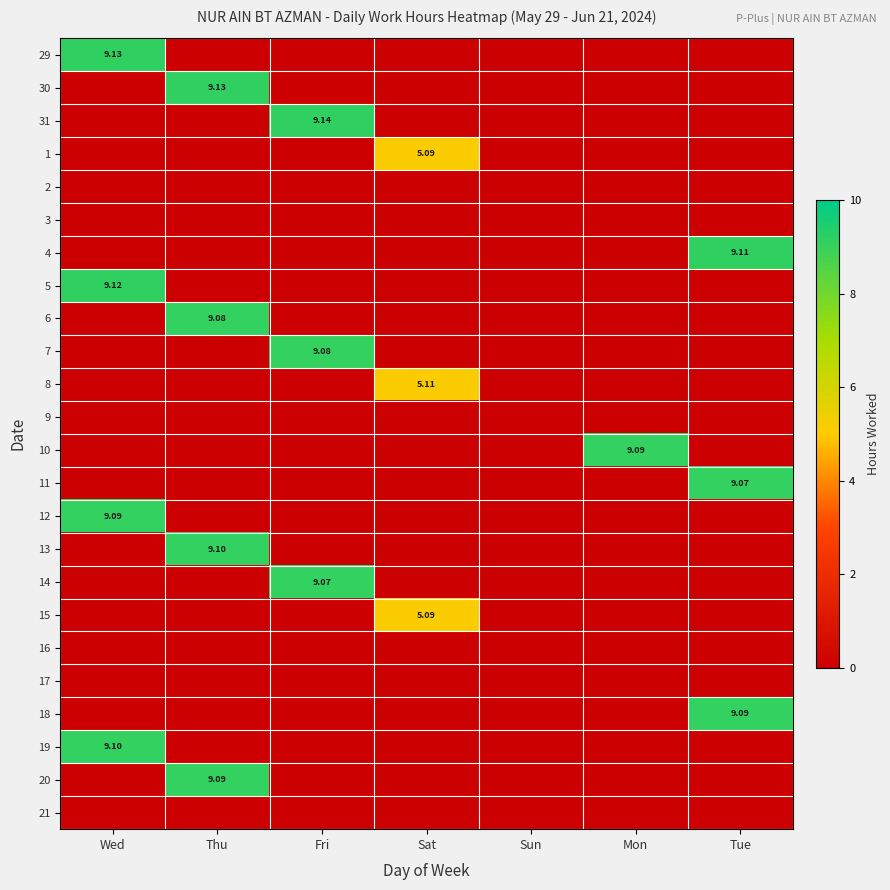

How many data points does each series have?

7